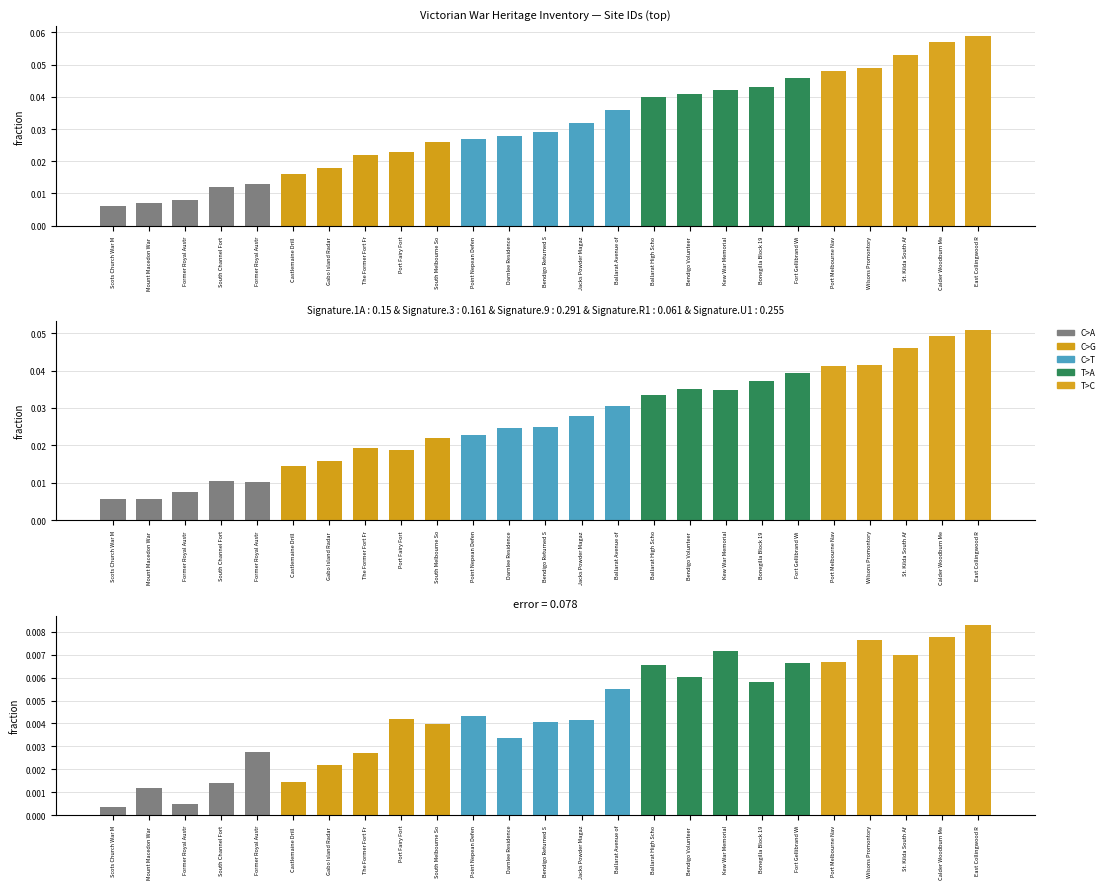

Reading right to left, transcribe all the data shown in this chart.

East Collingwood R=0.1	Calder Woodburn Me=0.1	St. Kilda South Af=0.1	Wilsons Promontory=0.0	Port Melbourne Nav=0.0	Fort Gellibrand Wi=0.0	Bonegilla Block 19=0.0	Kew War Memorial=0.0	Bendigo Volunteer =0.0	Ballarat High Scho=0.0	Ballarat Avenue of=0.0	Jacks Powder Magaz=0.0	Bendigo Returned S=0.0	Darnlee Residence=0.0	Point Nepean Defen=0.0	South Melbourne So=0.0	Port Fairy Fort=0.0	The Former Fort Fr=0.0	Gabo Island Radar =0.0	Castlemaine Drill =0.0	Former Royal Austr=0.0	South Channel Fort=0.0	Former Royal Austr=0.0	Mount Macedon War =0.0	Scots Church War M=0.0